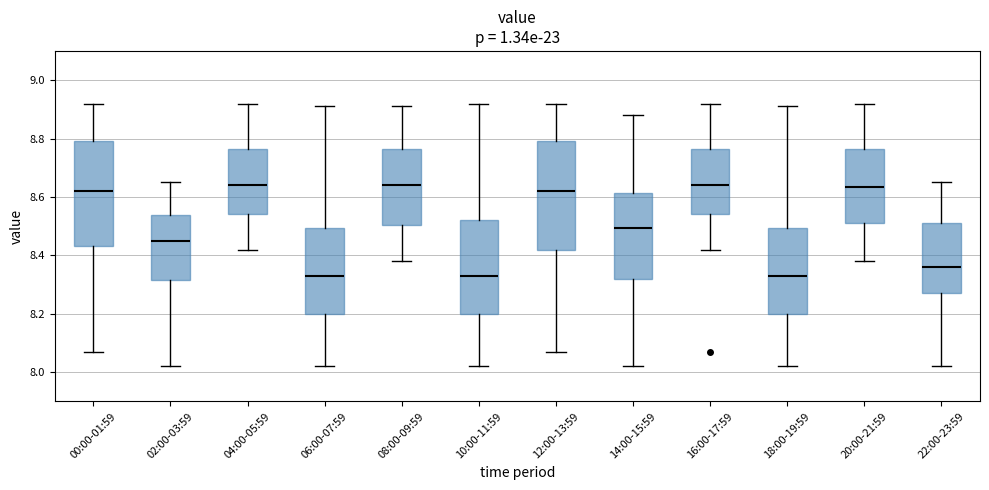

Reading left to right, transcribe this box plot: for each box, give where its median line is, the range the box spans, and where its two whiskers end, as read against the y-axis. The values are not printed on the chart, so give them approximately, as read against the axis.

00:00-01:59: median 8.62, box 8.44 to 8.80, whiskers 8.08 to 8.92
02:00-03:59: median 8.46, box 8.32 to 8.54, whiskers 8.02 to 8.66
04:00-05:59: median 8.64, box 8.54 to 8.76, whiskers 8.42 to 8.92
06:00-07:59: median 8.34, box 8.20 to 8.50, whiskers 8.02 to 8.92
08:00-09:59: median 8.64, box 8.50 to 8.76, whiskers 8.38 to 8.92
10:00-11:59: median 8.34, box 8.20 to 8.52, whiskers 8.02 to 8.92
12:00-13:59: median 8.62, box 8.42 to 8.80, whiskers 8.08 to 8.92
14:00-15:59: median 8.50, box 8.32 to 8.62, whiskers 8.02 to 8.88
16:00-17:59: median 8.64, box 8.54 to 8.76, whiskers 8.42 to 8.92
18:00-19:59: median 8.34, box 8.20 to 8.50, whiskers 8.02 to 8.92
20:00-21:59: median 8.64, box 8.52 to 8.76, whiskers 8.38 to 8.92
22:00-23:59: median 8.36, box 8.28 to 8.52, whiskers 8.02 to 8.66